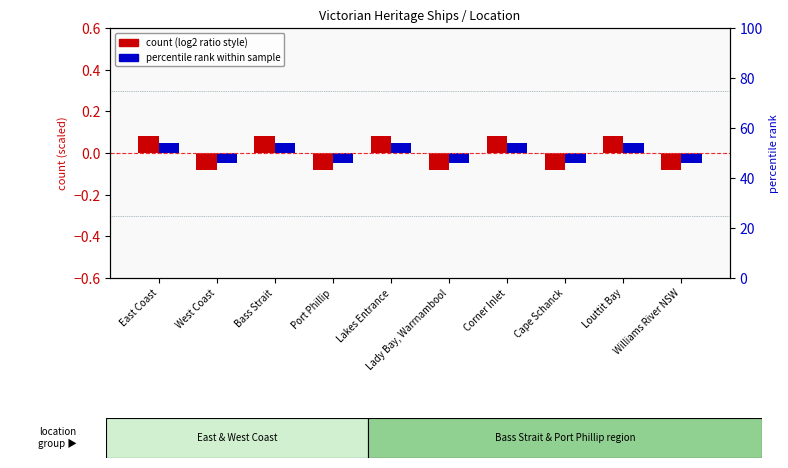

How many categories are shown in the chart?

10